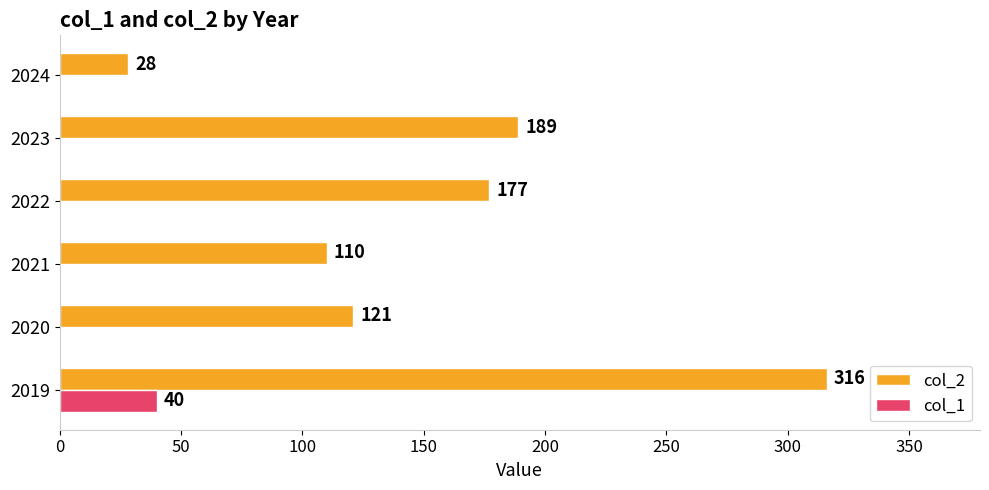

Is the value of col_1 at 2024 greater than the value of col_2 at 2021?

No